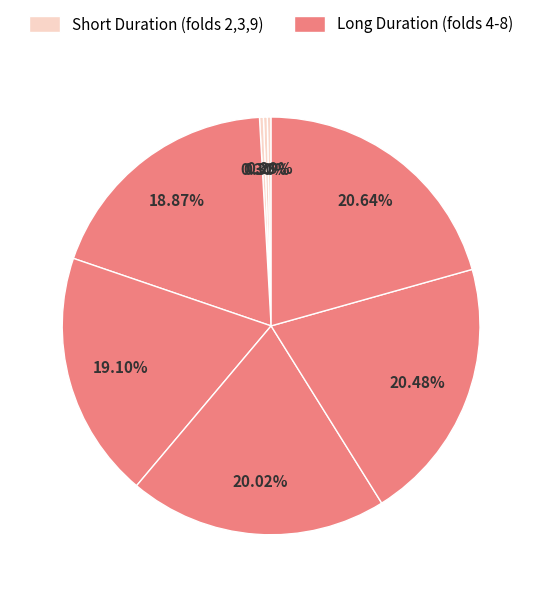

How many segments does this pie chart have?

8